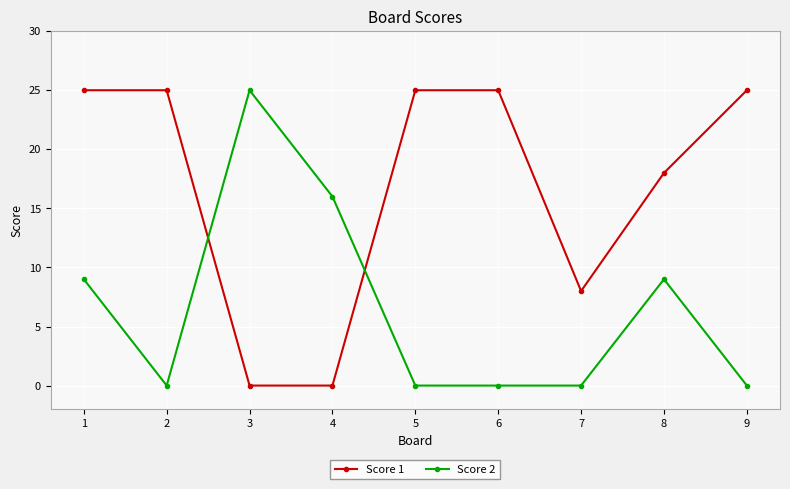

What is the value of the Score 2 point at the 8th from the left?

9